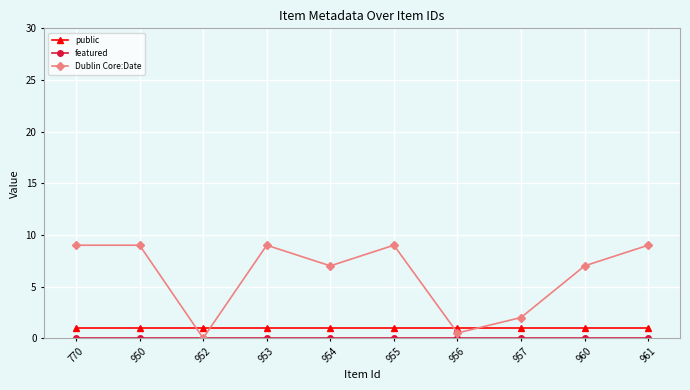

What is the value of the Dublin Core:Date point at the 8th from the left?

2.0